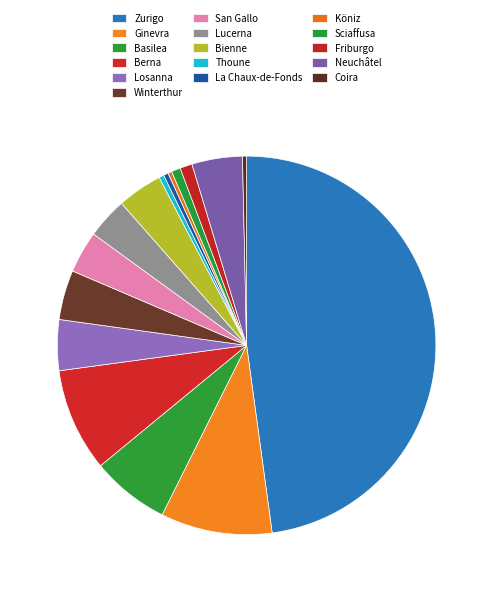

Is it true that Berna is 9% of the pie?

True